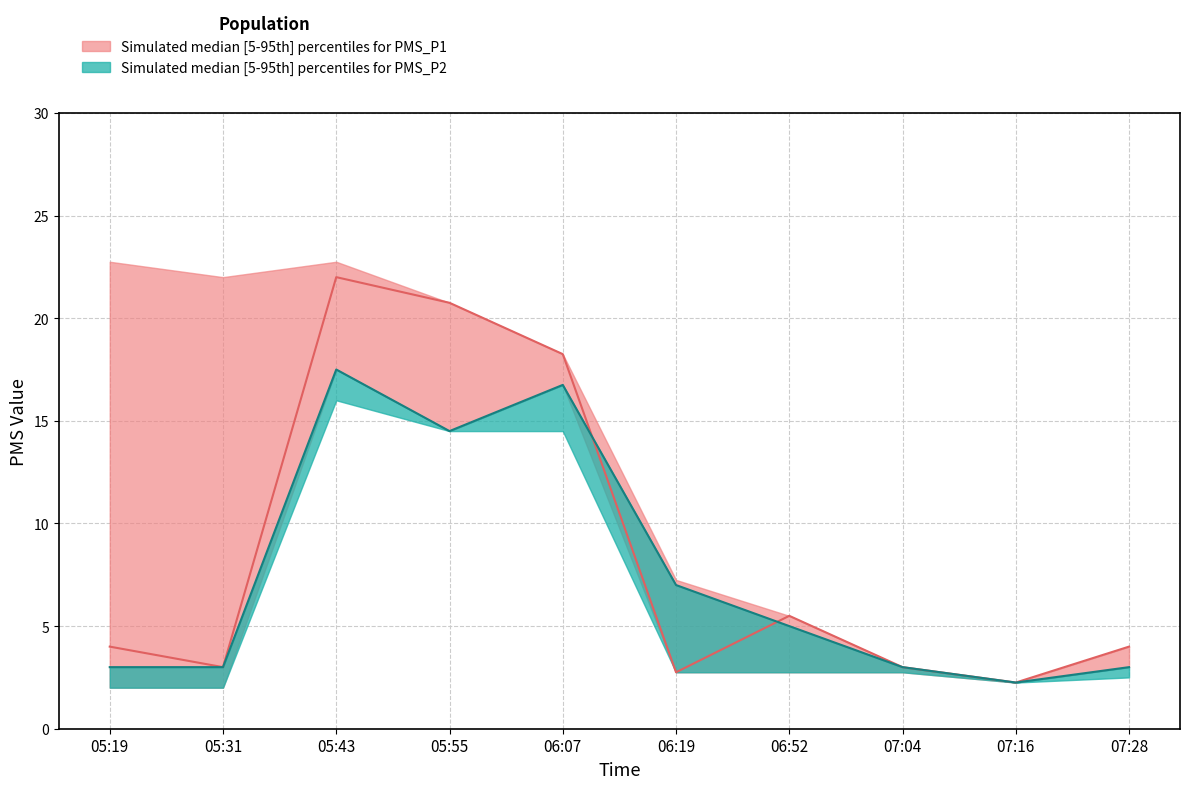

At which label does PMS_P2_lower reach its minimum?

05:19